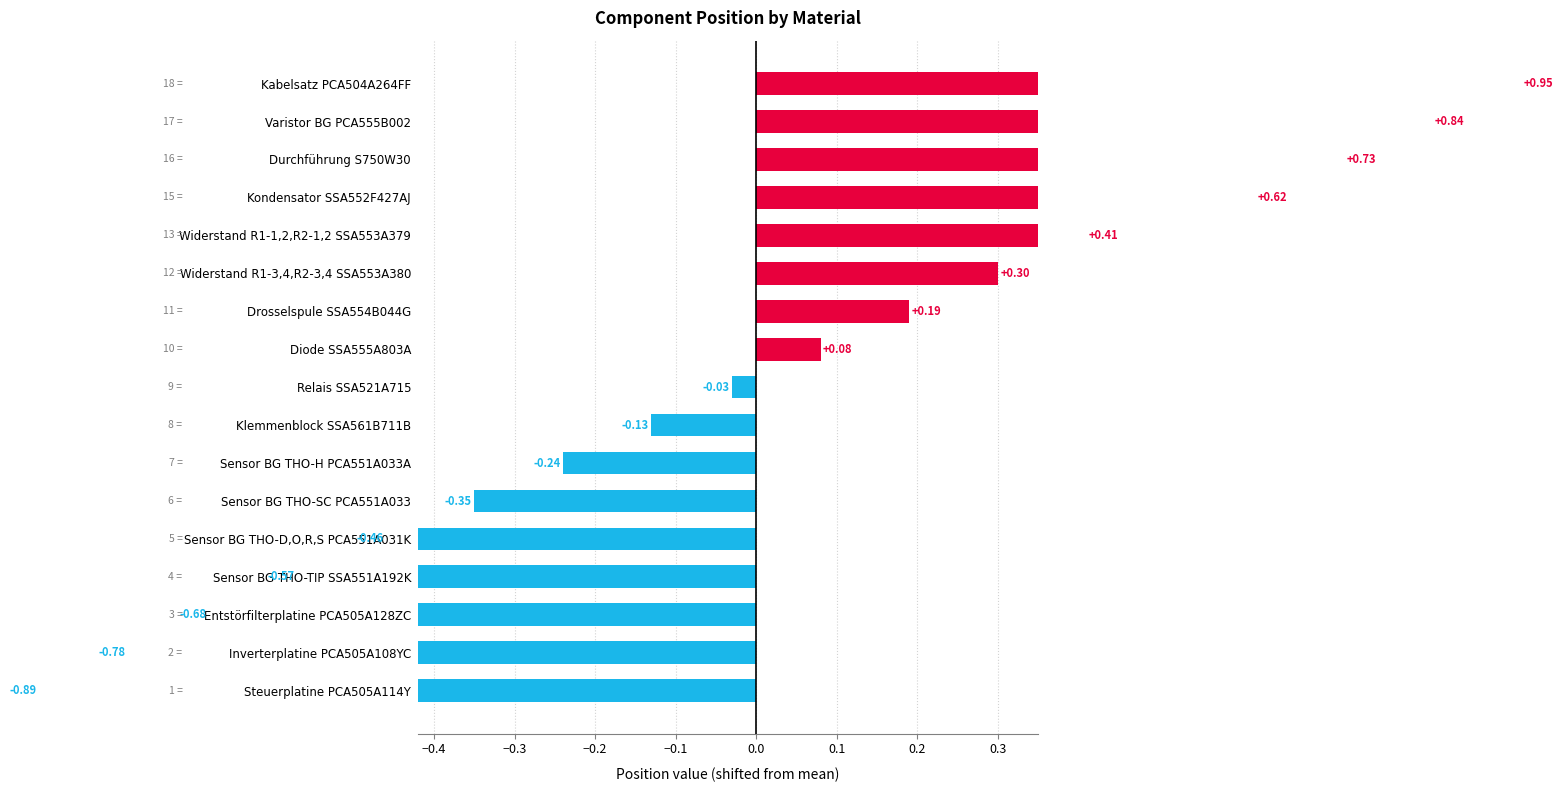

How many negative values are there?

9